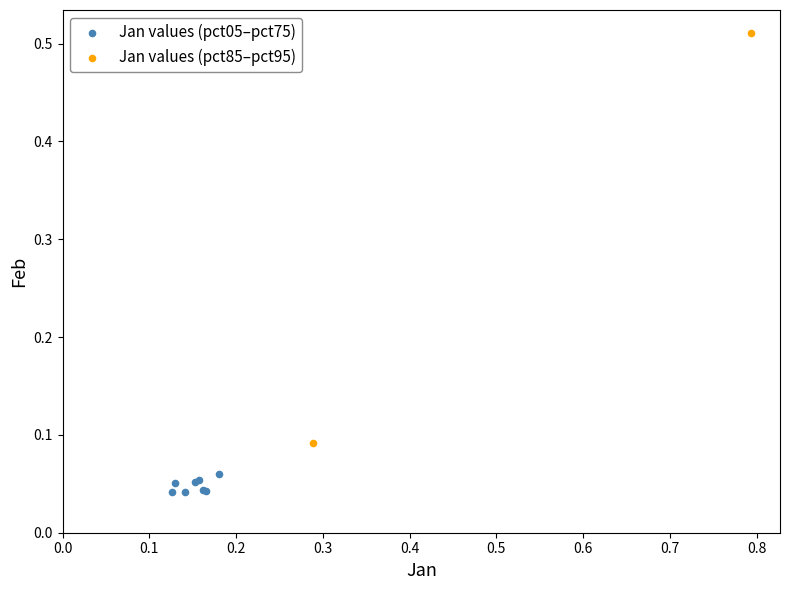

What are all the series names shown in the legend?

Jan values (pct05–pct75), Jan values (pct85–pct95)